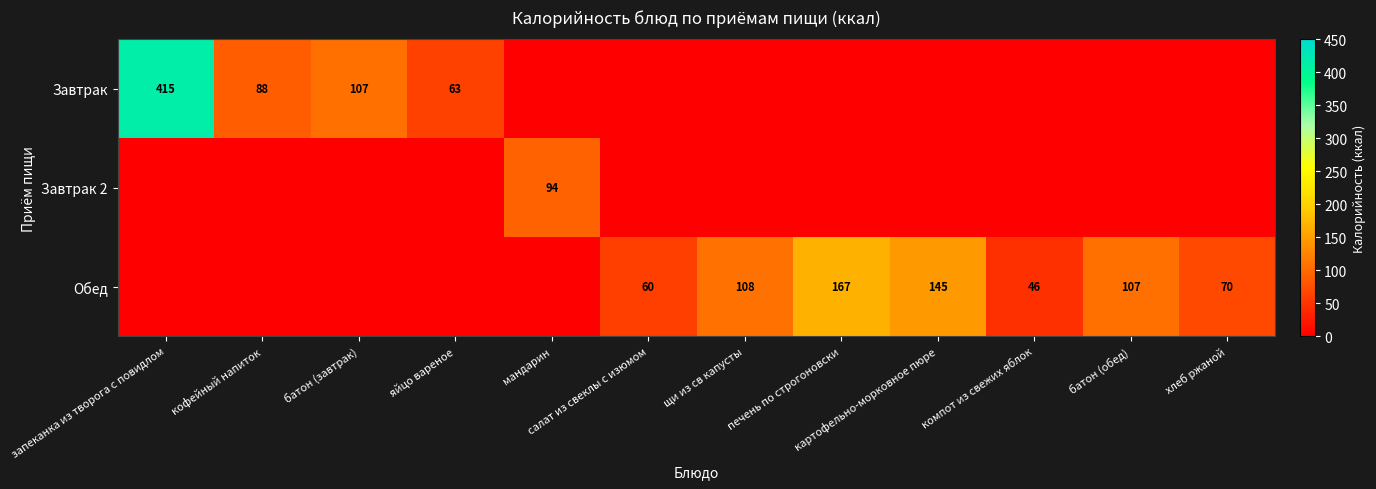

Is it true that Завтрак equals 107 at батон (завтрак)?

True